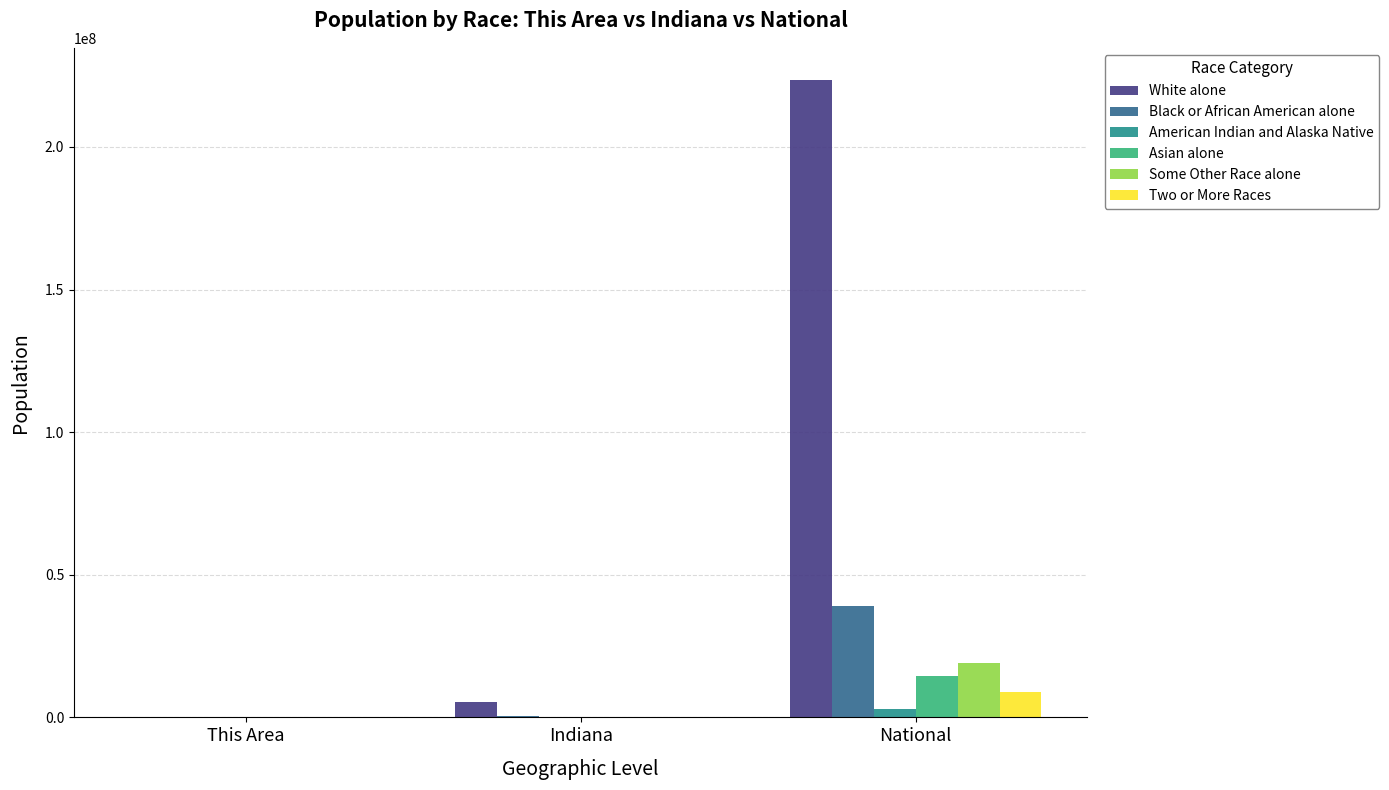

What is the sum of all Asian alone values?

14777668